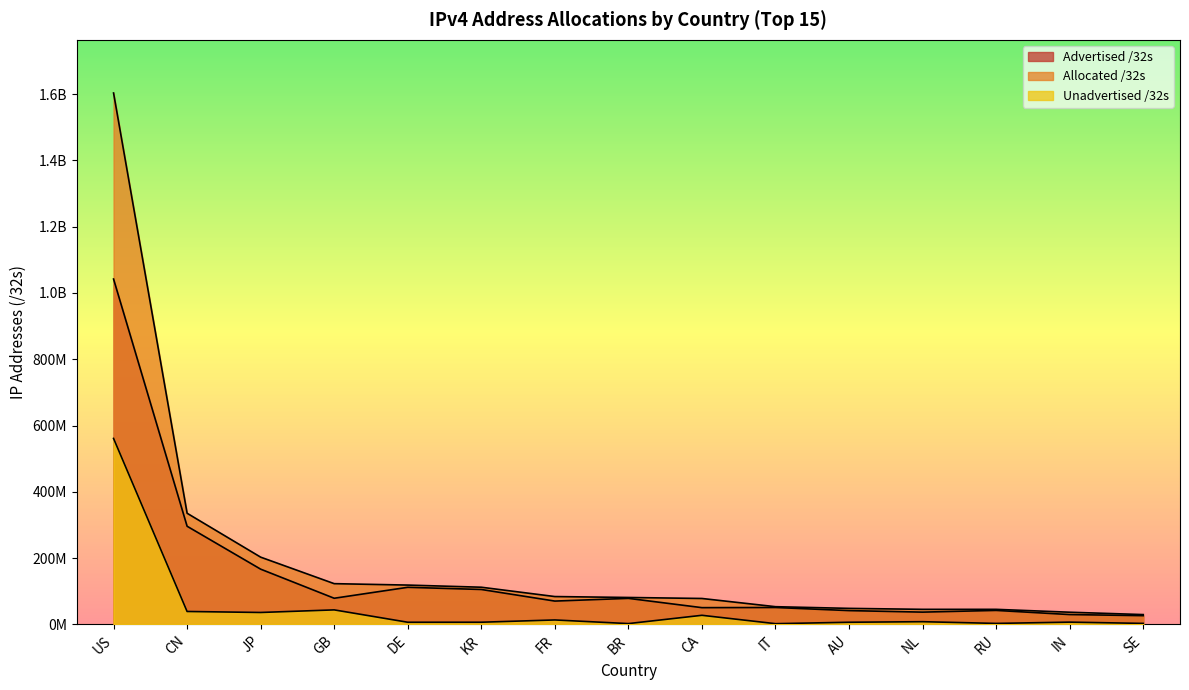

Is the value of Unadvertised /32s at US greater than the value of Allocated /32s at CA?

Yes